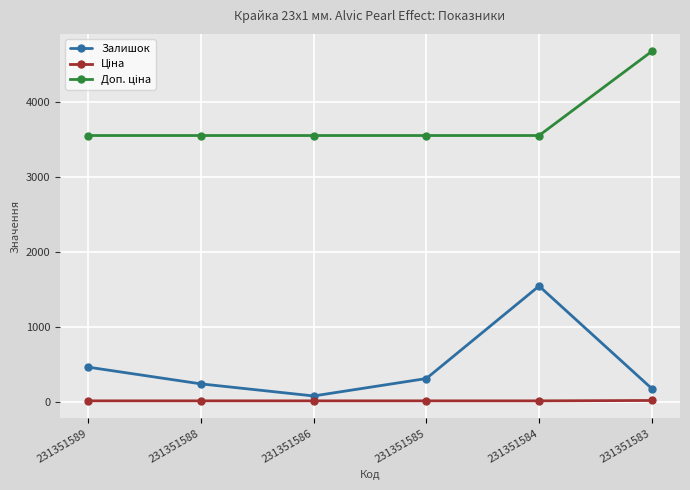

What is the value of the Залишок point at the 5th from the left?

1545.0